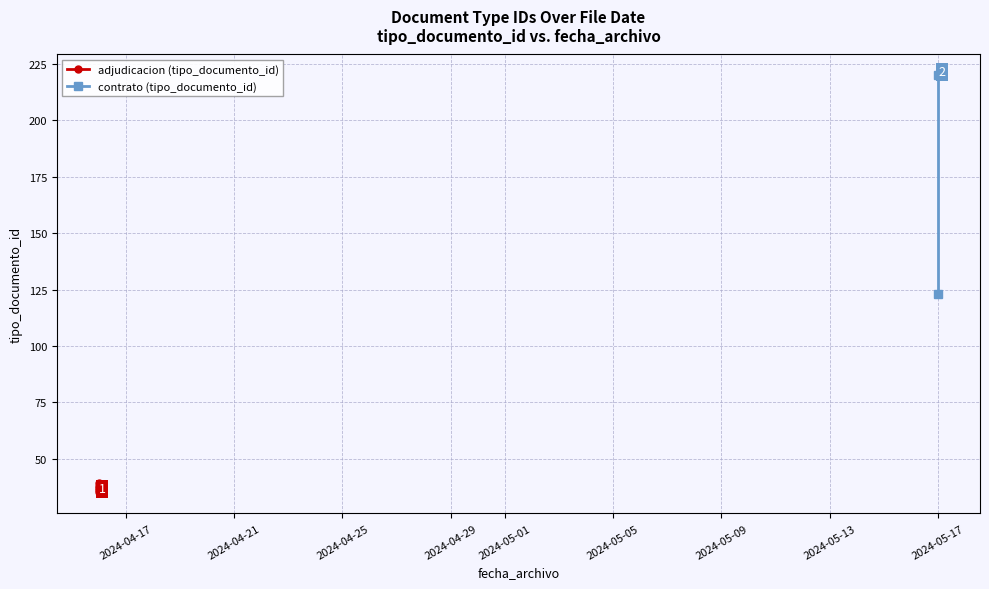

At which category does the chart reach its peak across all series?

2024-05-17